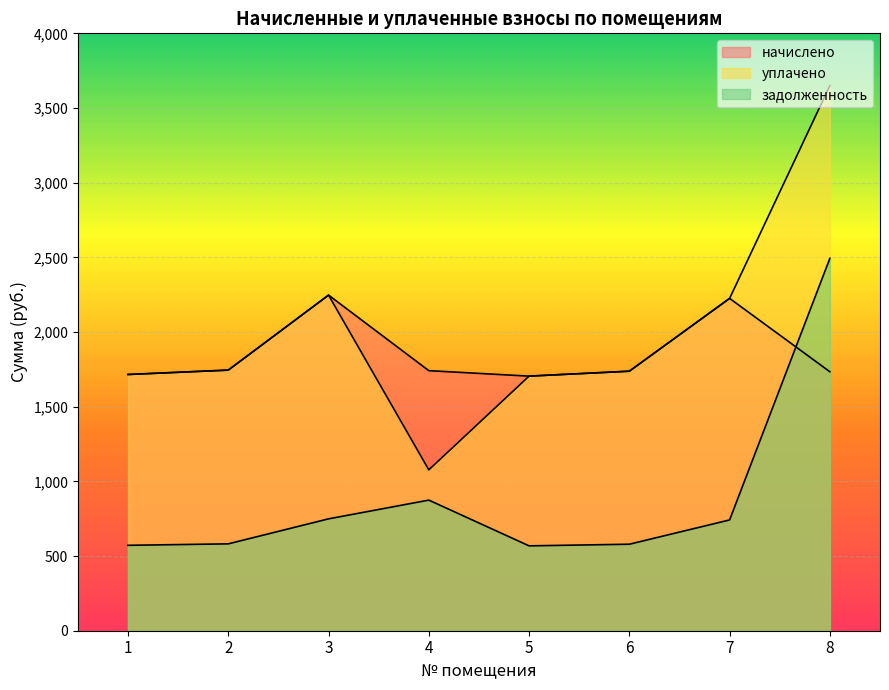

What are all the series names shown in the legend?

начислено, уплачено, задолженность